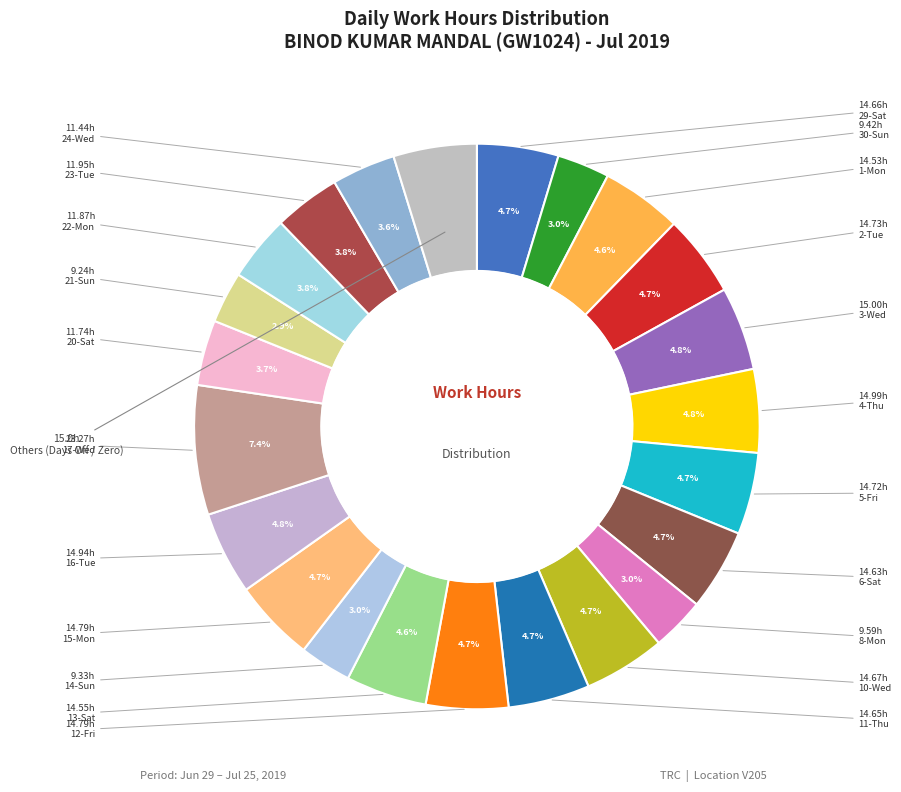

The 21-Sun slice represents 1% of the pie. True or false?

False